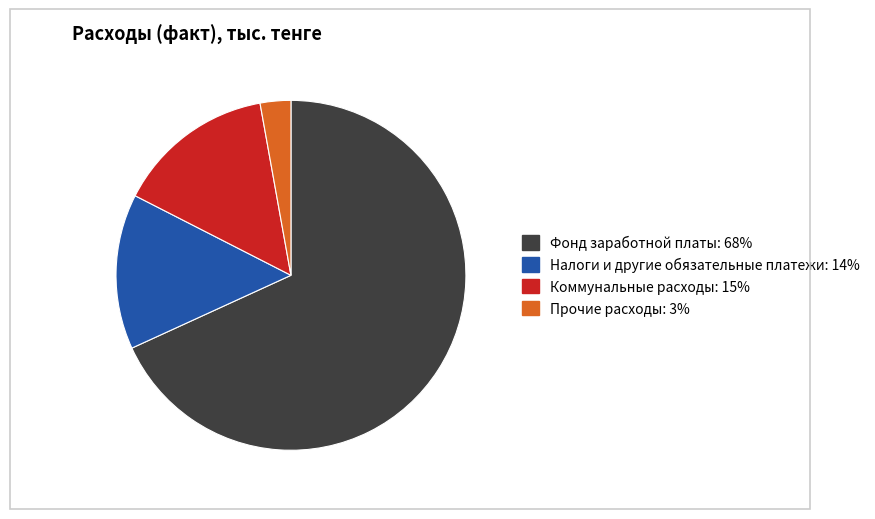

Count the number of slices in the pie.

4